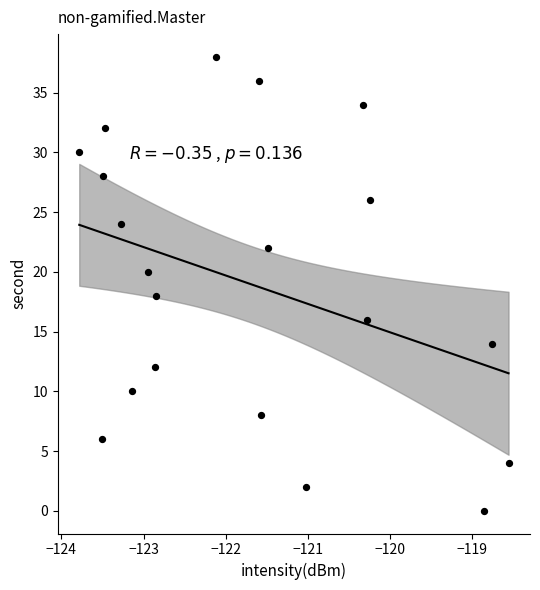

What is the range of Y values (max minus min)?

38